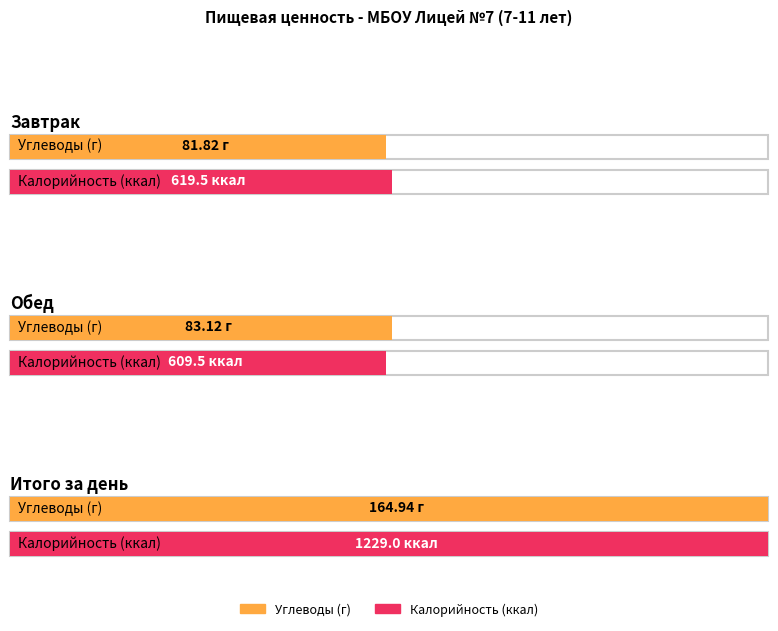

Where is Калорийность nearest to the value 919?

Завтрак